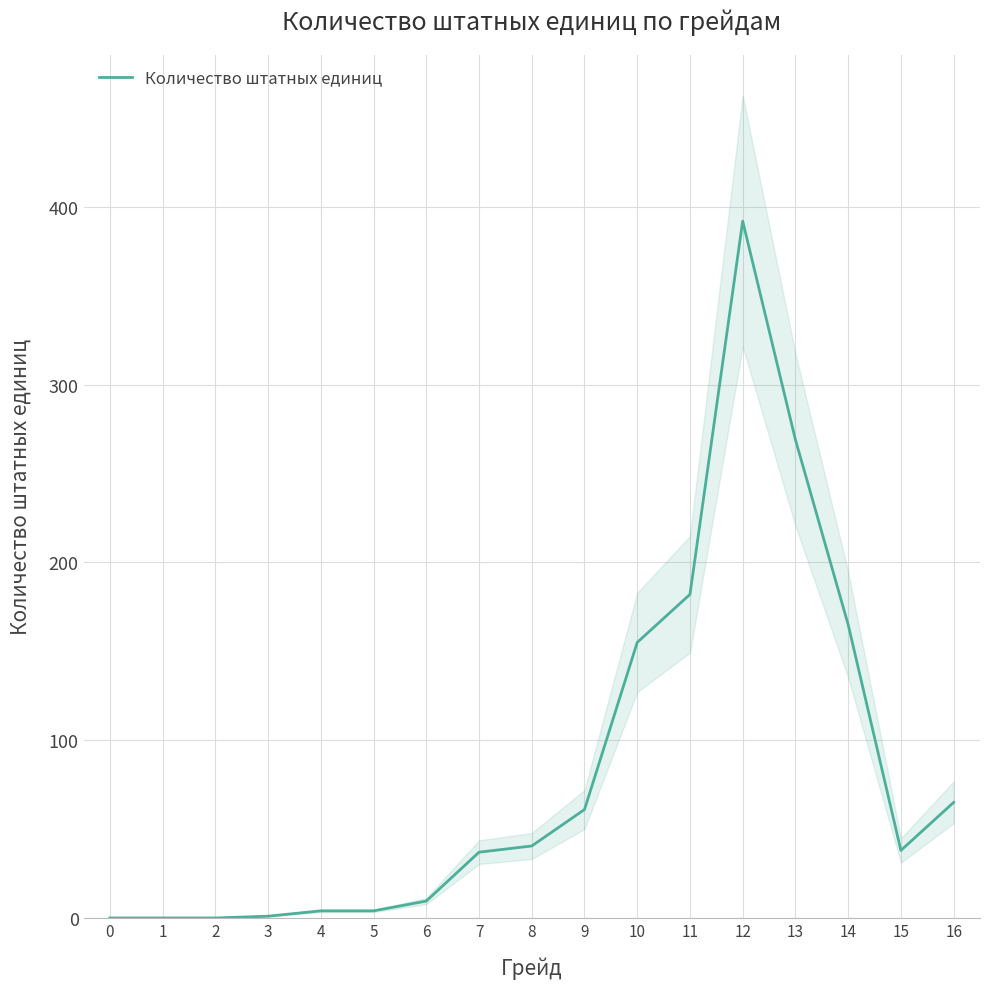

True or false: the data has more than 1 interior local peaks.

False